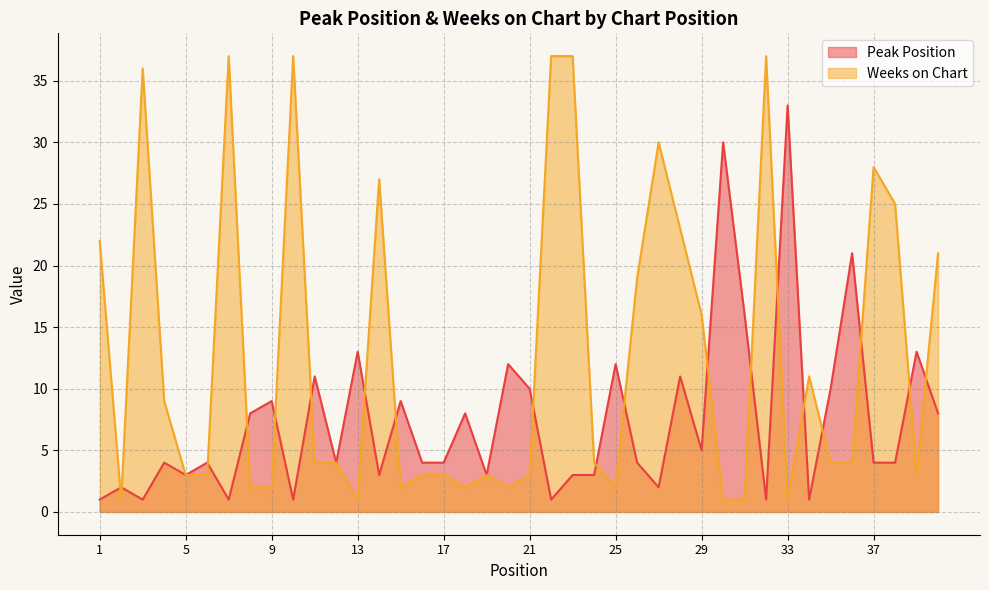

How many intersections are there between Weeks on Chart and Peak Position?

19